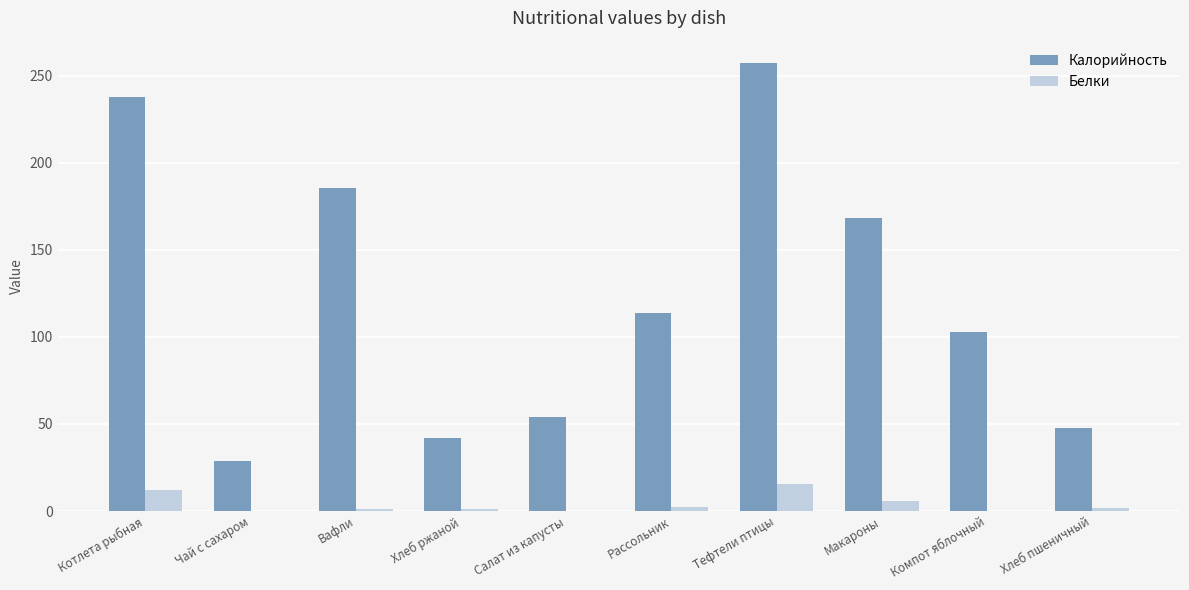

Count the number of categories in the chart.

10